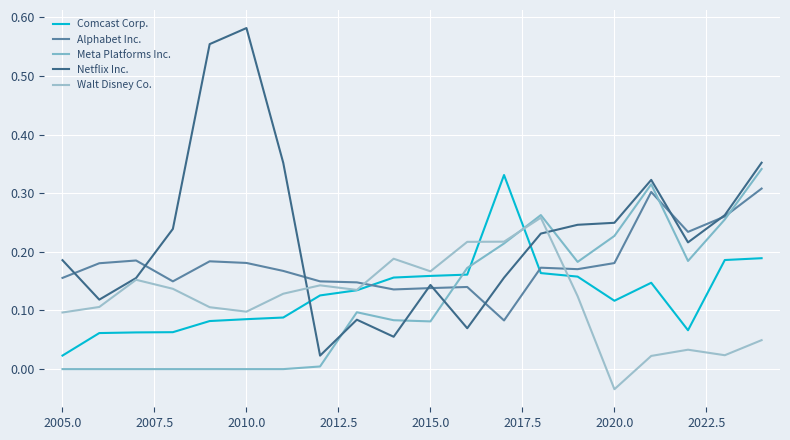

List the series in order of their peak value, lowest first.

Walt Disney Co., Alphabet Inc., Comcast Corp., Meta Platforms Inc., Netflix Inc.